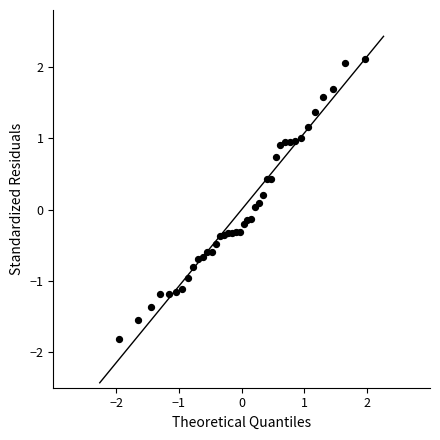

What is the range of X values (max minus min)?

3.9